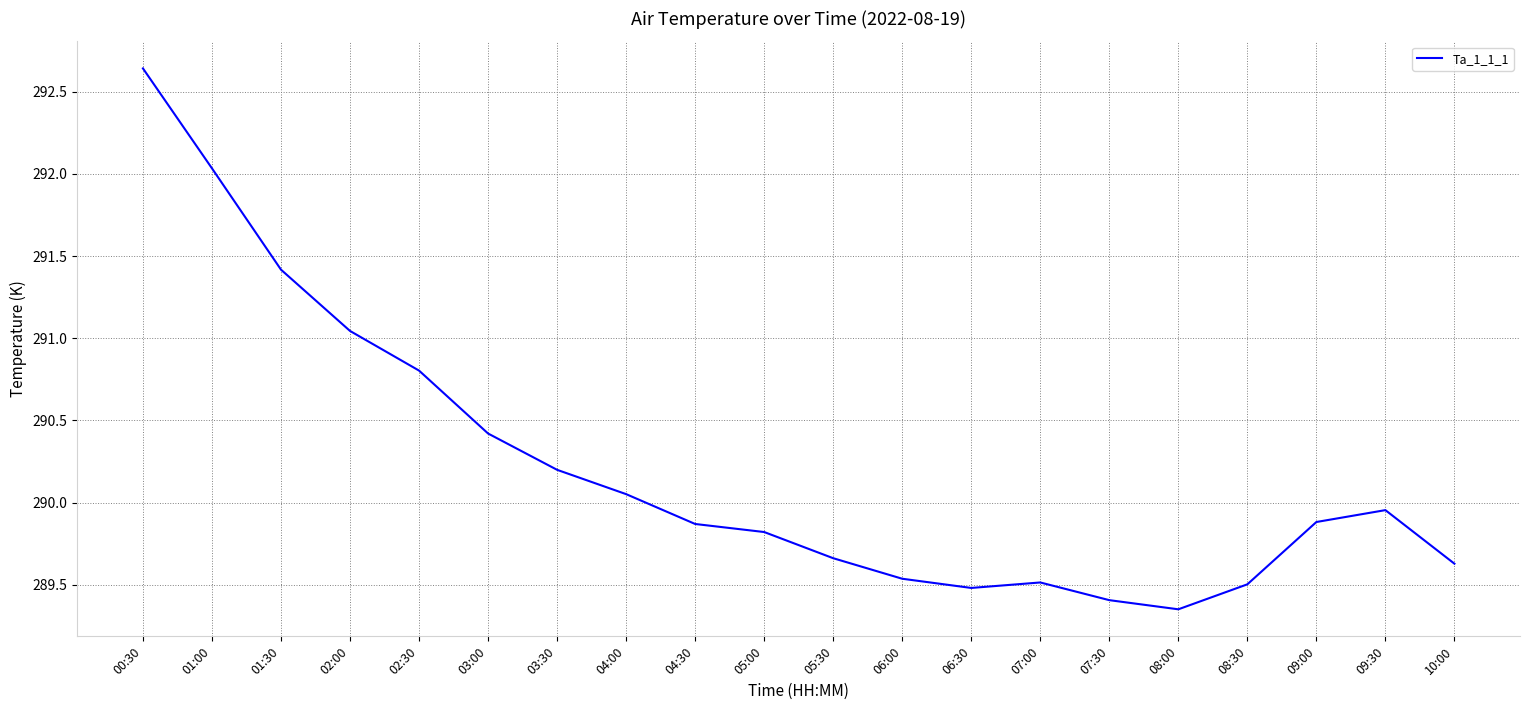

How many categories are shown in the chart?

20